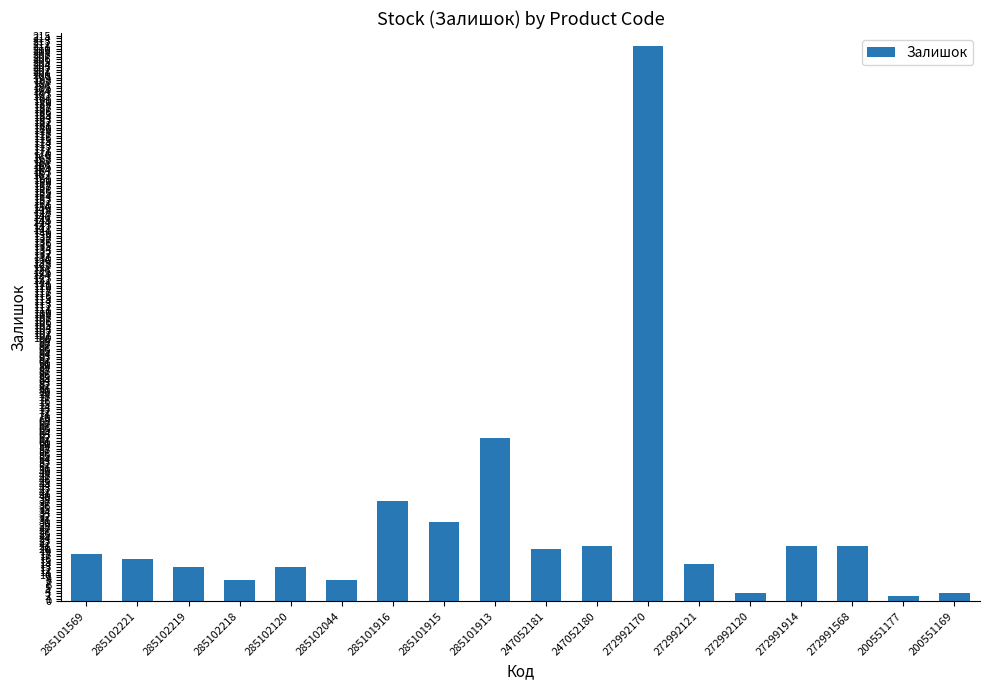

At which label is the value closest to 106?

285101913